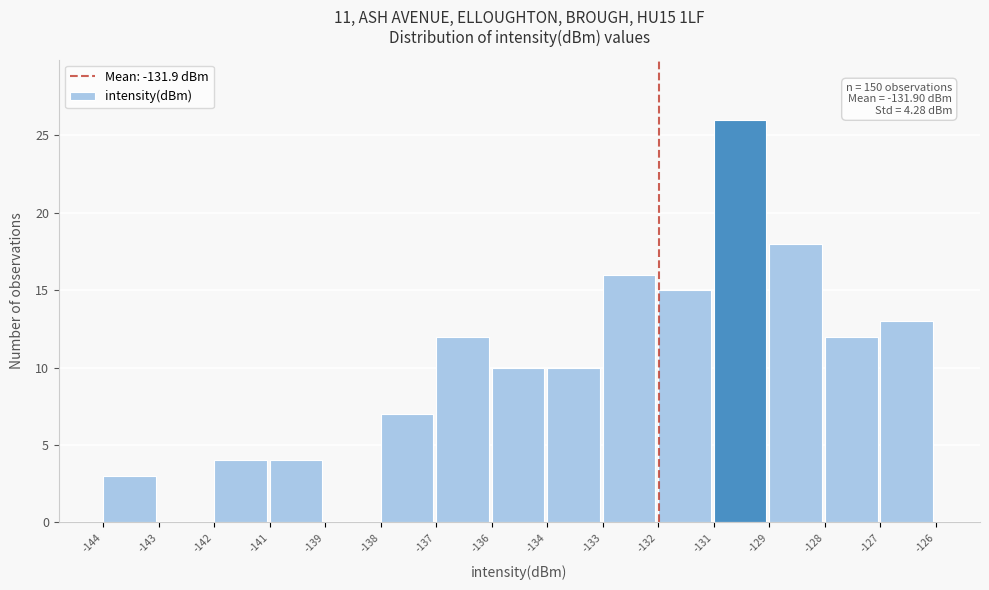

Reading right to left, what are all the values shown in this chart?

-127=13	-128=12	-129=18	-131=26	-132=15	-133=16	-134=10	-136=10	-137=12	-138=7	-139=0	-141=4	-142=4	-143=0	-144=3